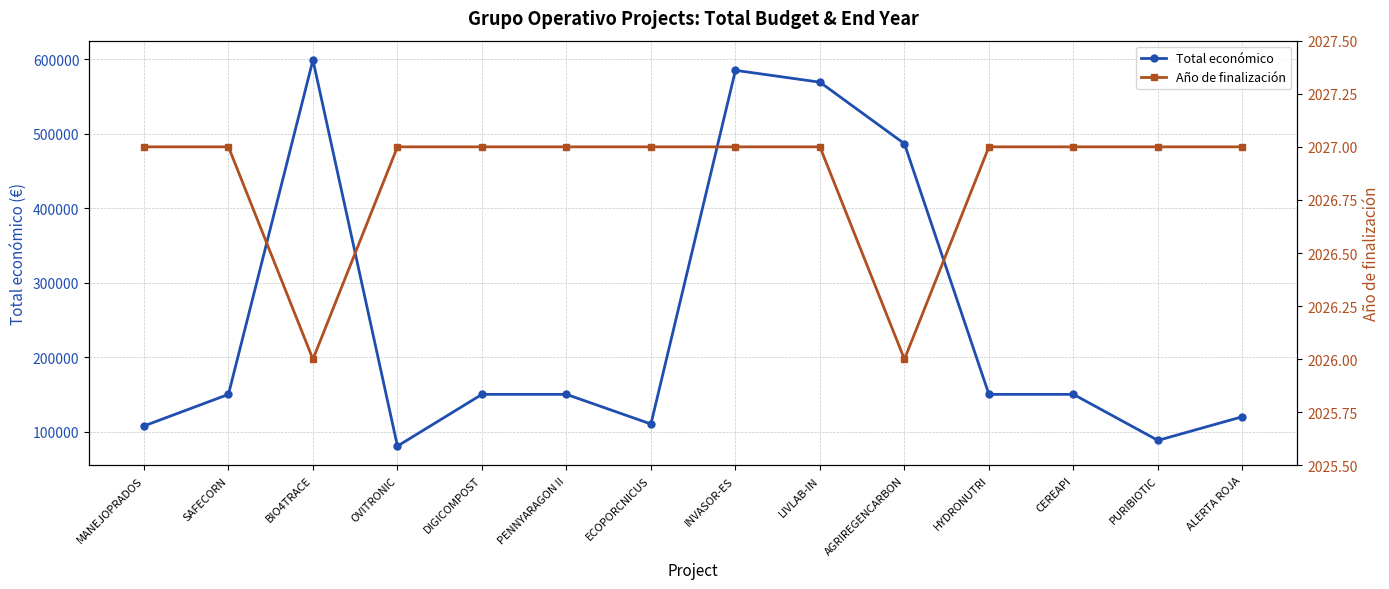

At which label does Total económico first exceed 150000?

BIO4TRACE